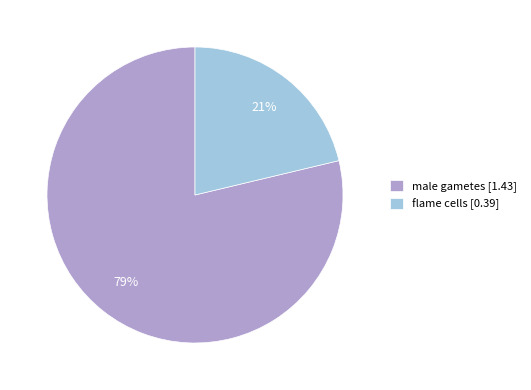

The flame cells slice represents 21% of the pie. True or false?

True